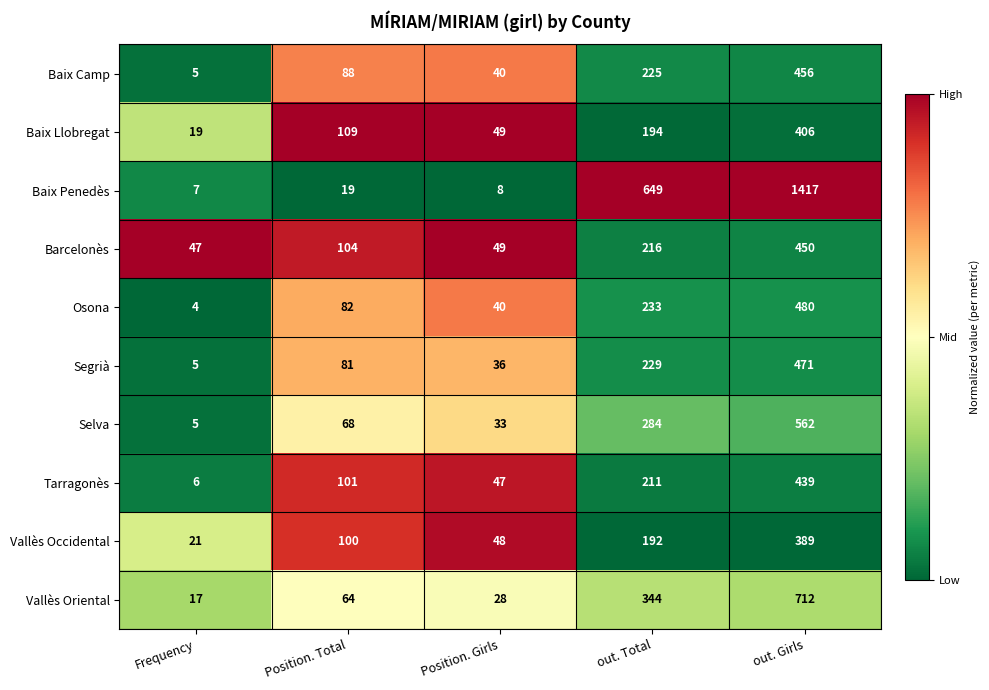

Which series has the widest spread of values?

Baix Penedès